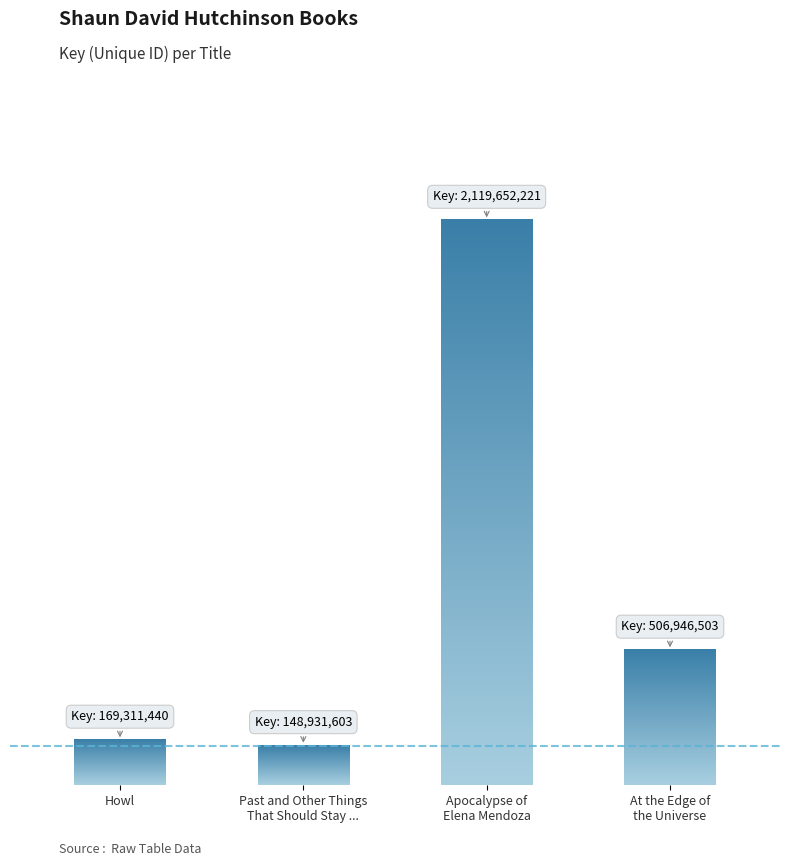

Reading left to right, extract all data points from this chart.

169311440	148931603	2119652221	506946503